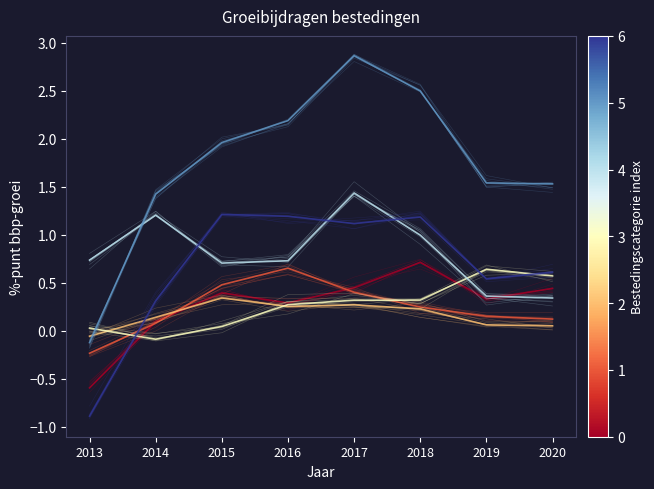

True or false: investeringen in woningen has a value of 0.1 at 2019.

True